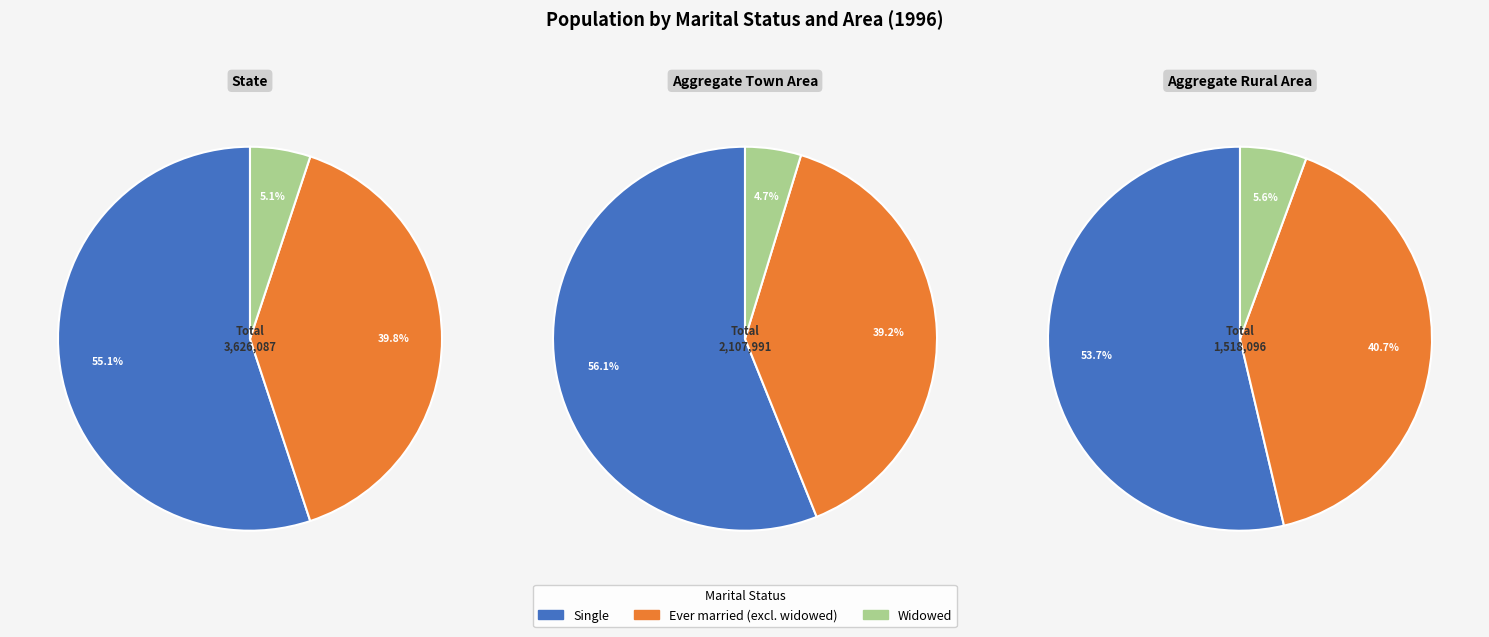

Count the number of slices in the pie.

3